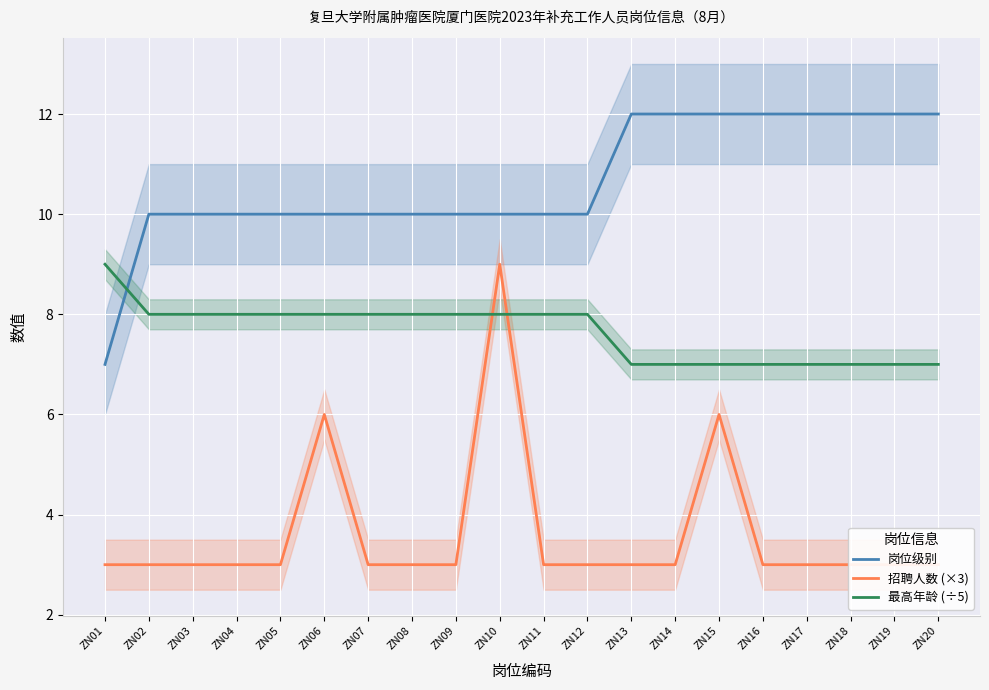

Count the 岗位级别 values in the range 10 to 12.

19